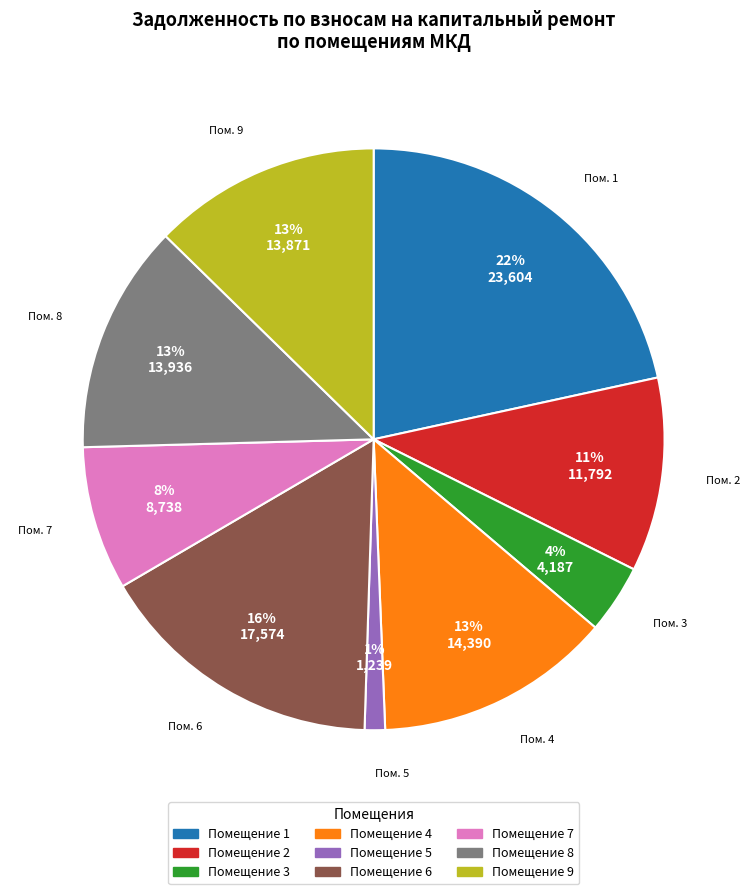

Is there a majority slice in this chart?

No